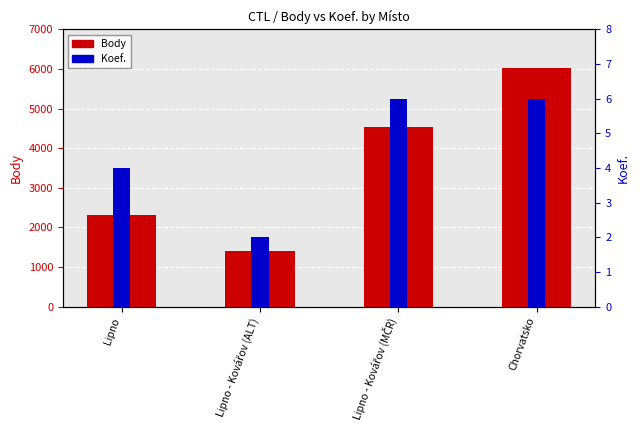

List the series in order of their overall mean, highest first.

Body, Koef.